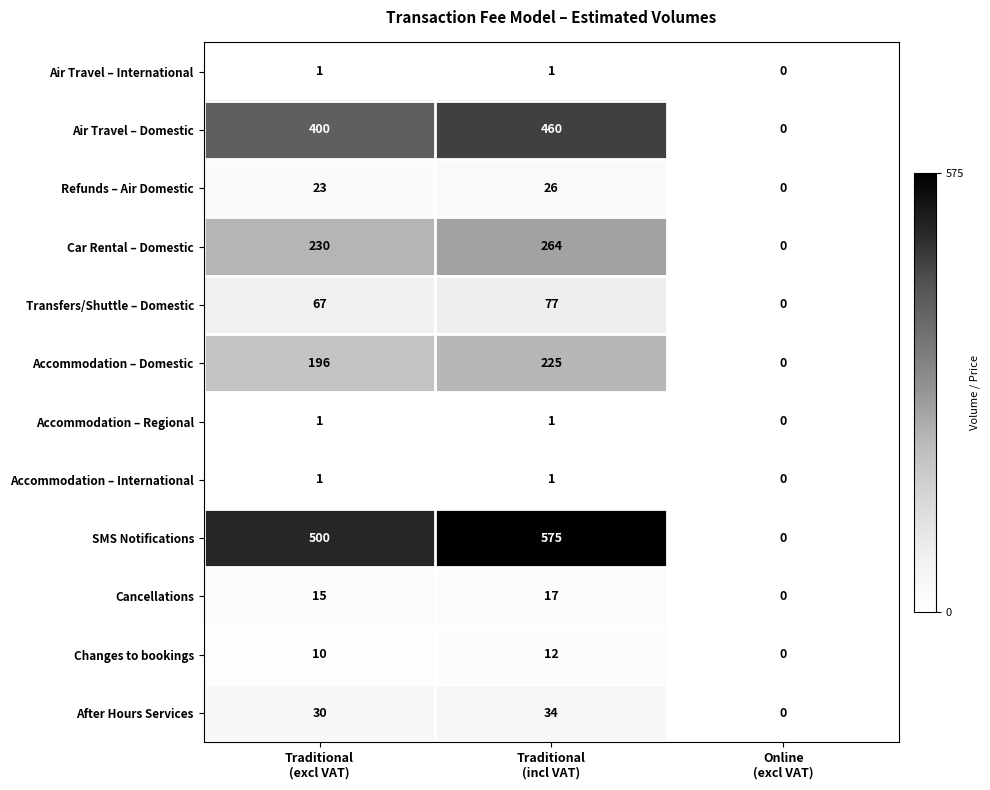

What is the difference between the second highest and minimum values in the Transfers/Shuttle – Domestic series?

67